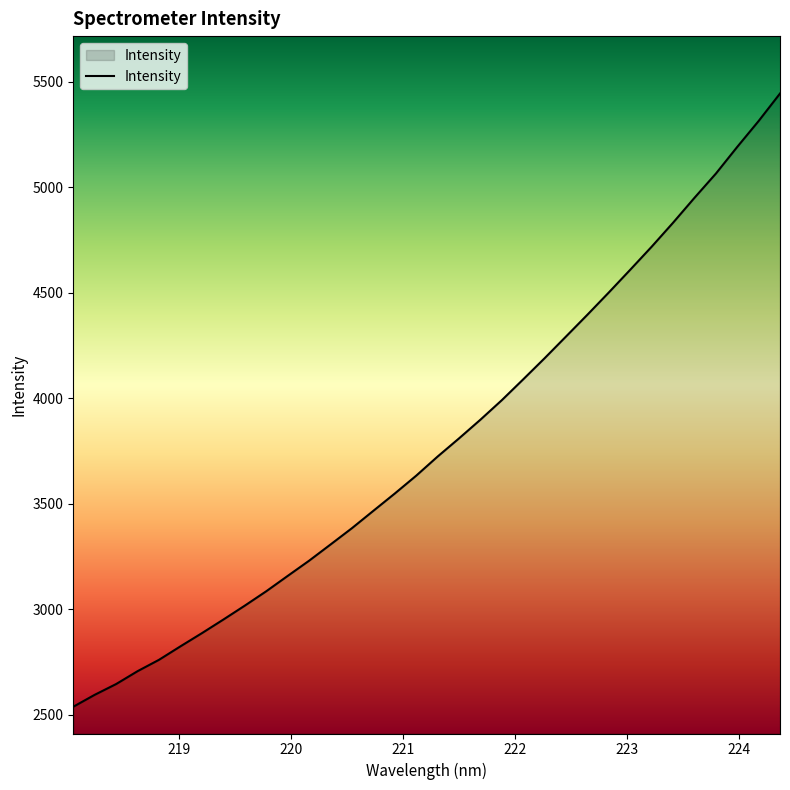

Count the number of categories in the chart.

34